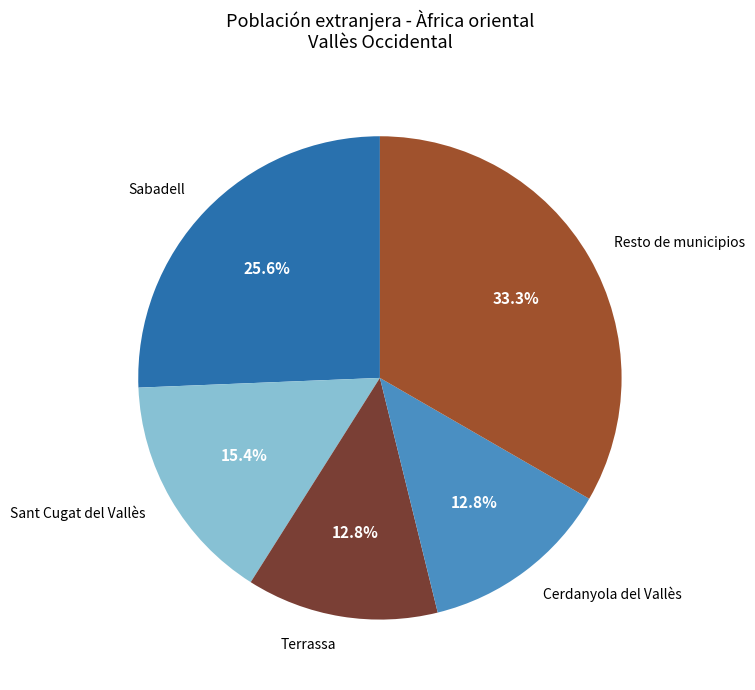

Approximately how many times larger is the value at Cerdanyola del Vallès compared to Sabadell?

0.5